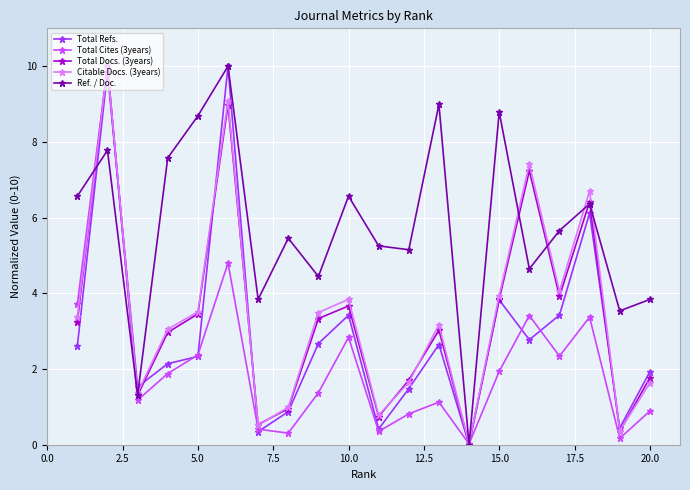

Which series has the largest total across all categories?

Ref. / Doc.